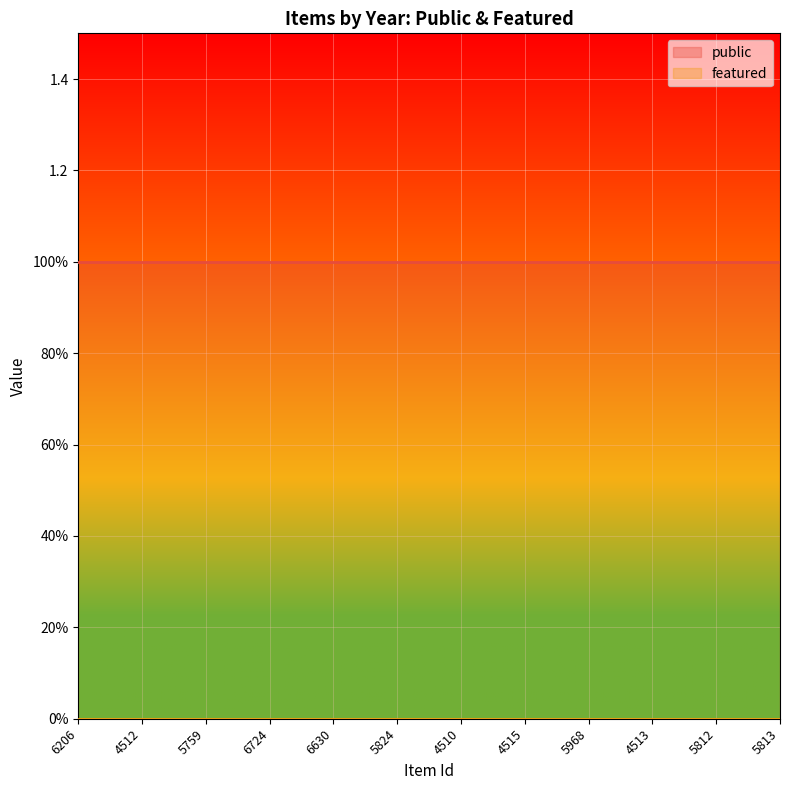

List the series in order of their overall mean, lowest first.

featured, public